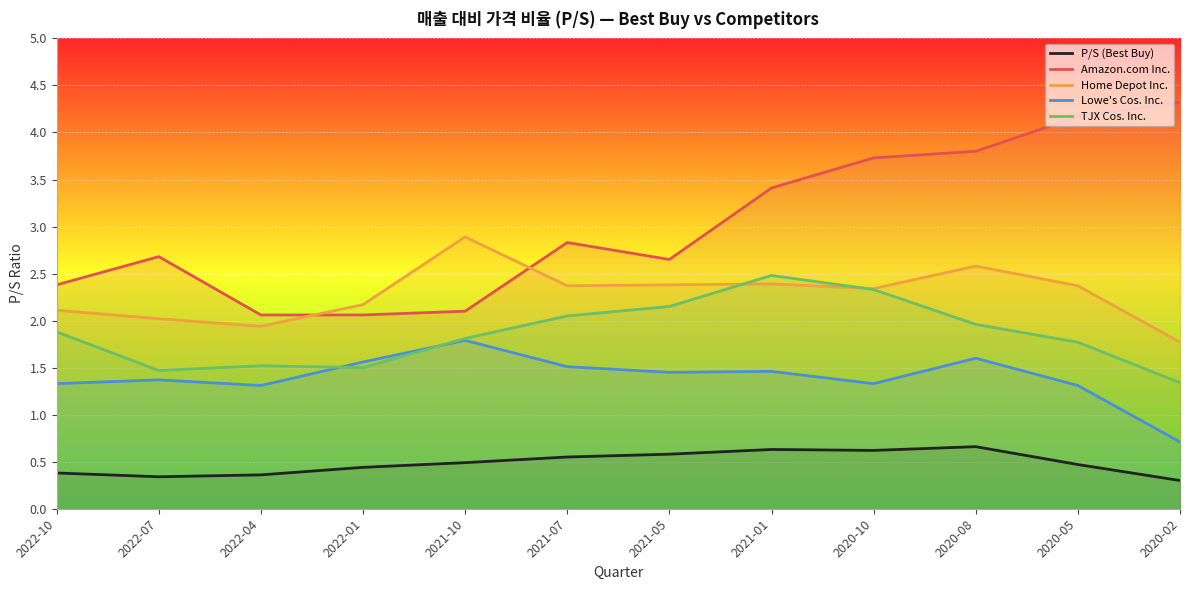

Reading left to right, list all the values displayed in this chart.

P/S (Best Buy): 2022-10=0.4	2022-07=0.3	2022-04=0.4	2022-01=0.4	2021-10=0.5	2021-07=0.6	2021-05=0.6	2021-01=0.6	2020-10=0.6	2020-08=0.7	2020-05=0.5	2020-02=0.3
Amazon.com Inc.: 2022-10=2.4	2022-07=2.7	2022-04=2.1	2022-01=2.1	2021-10=2.1	2021-07=2.8	2021-05=2.6	2021-01=3.4	2020-10=3.7	2020-08=3.8	2020-05=4.2	2020-02=4.3
Home Depot Inc.: 2022-10=2.1	2022-07=2.0	2022-04=1.9	2022-01=2.2	2021-10=2.9	2021-07=2.4	2021-05=2.4	2021-01=2.4	2020-10=2.3	2020-08=2.6	2020-05=2.4	2020-02=1.8
Lowe's Cos. Inc.: 2022-10=1.3	2022-07=1.4	2022-04=1.3	2022-01=1.6	2021-10=1.8	2021-07=1.5	2021-05=1.4	2021-01=1.5	2020-10=1.3	2020-08=1.6	2020-05=1.3	2020-02=0.7
TJX Cos. Inc.: 2022-10=1.9	2022-07=1.5	2022-04=1.5	2022-01=1.5	2021-10=1.8	2021-07=2.0	2021-05=2.1	2021-01=2.5	2020-10=2.3	2020-08=2.0	2020-05=1.8	2020-02=1.3